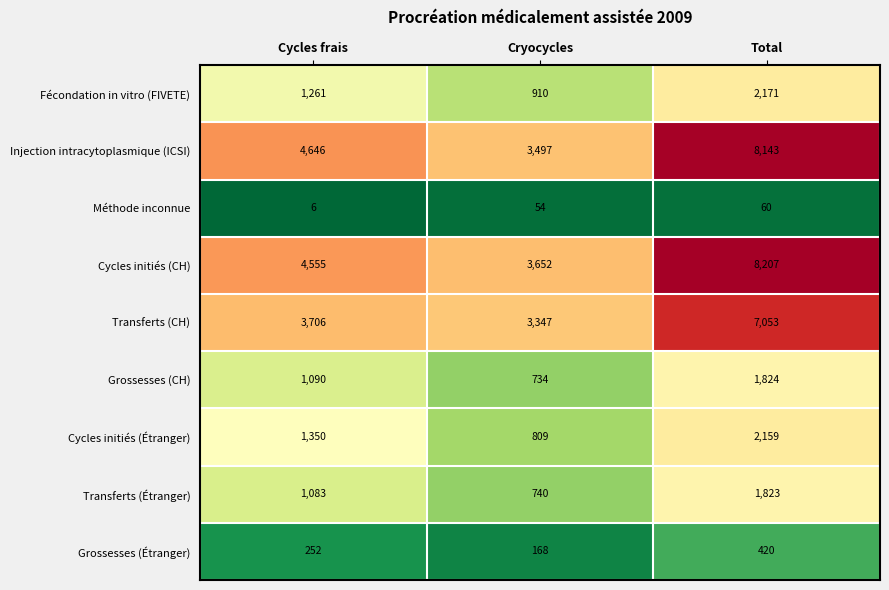

What is the greatest value displayed?

8207